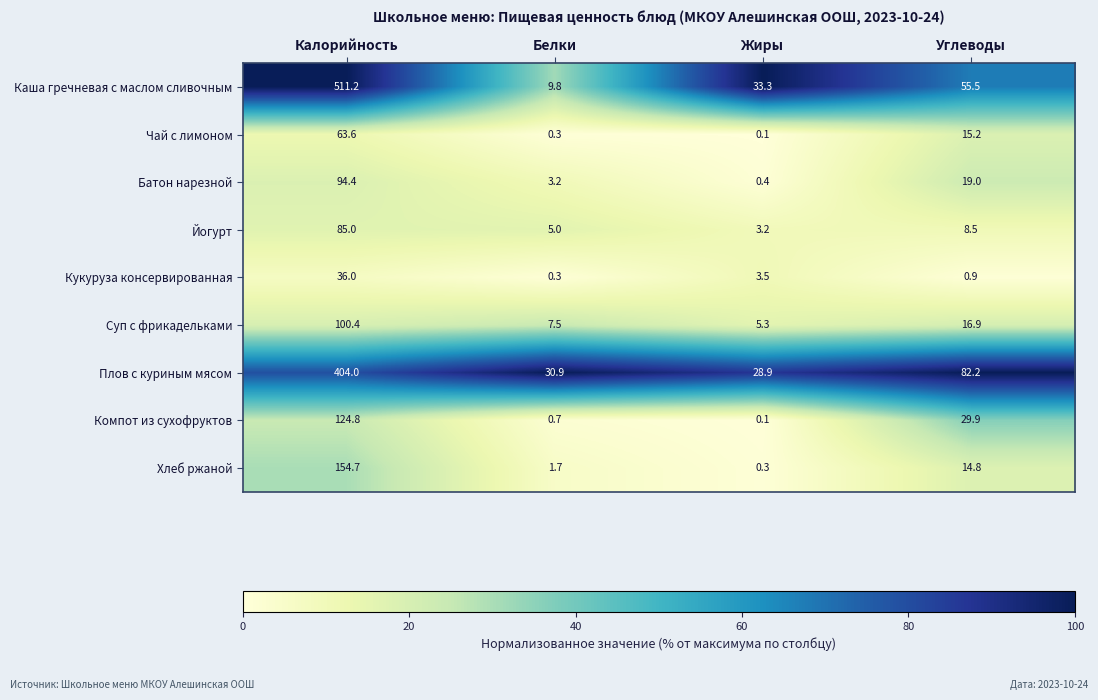

How many categories are shown in the chart?

4